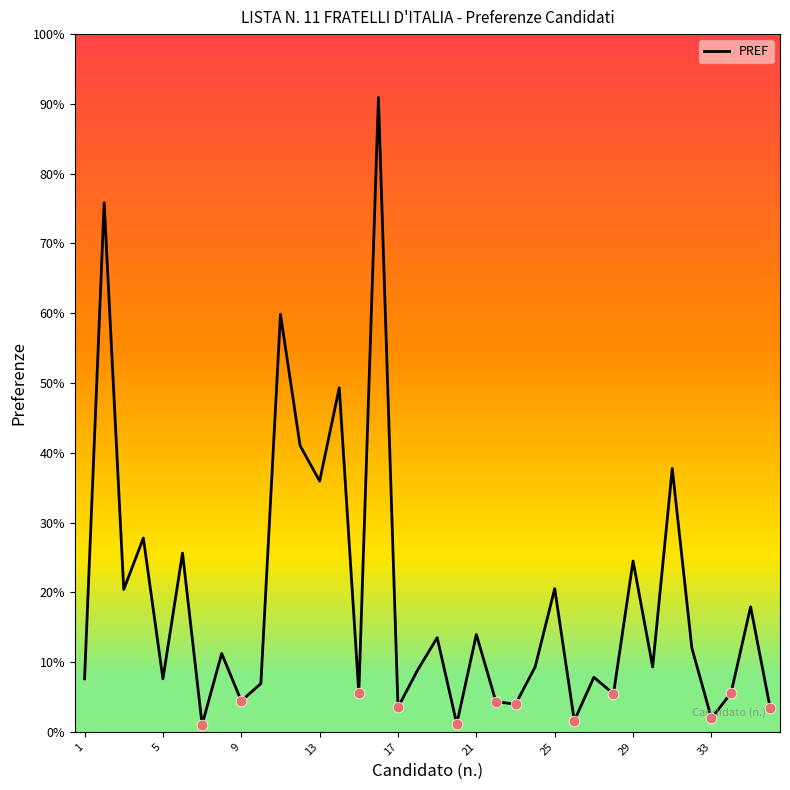

Does the chart have visible grid lines?

No